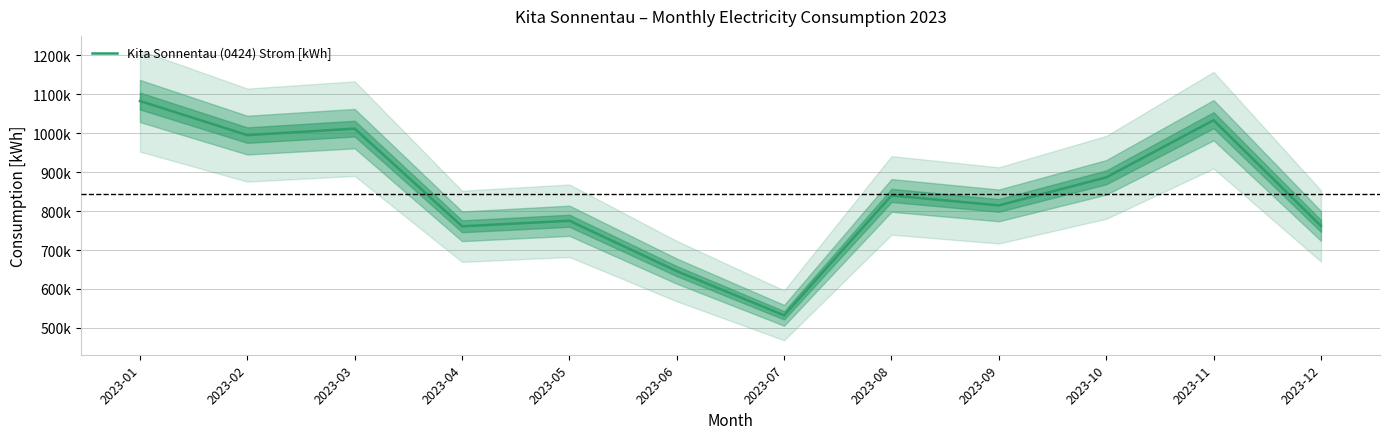

Read the value at 2023-02, to the nearest 50.

994750